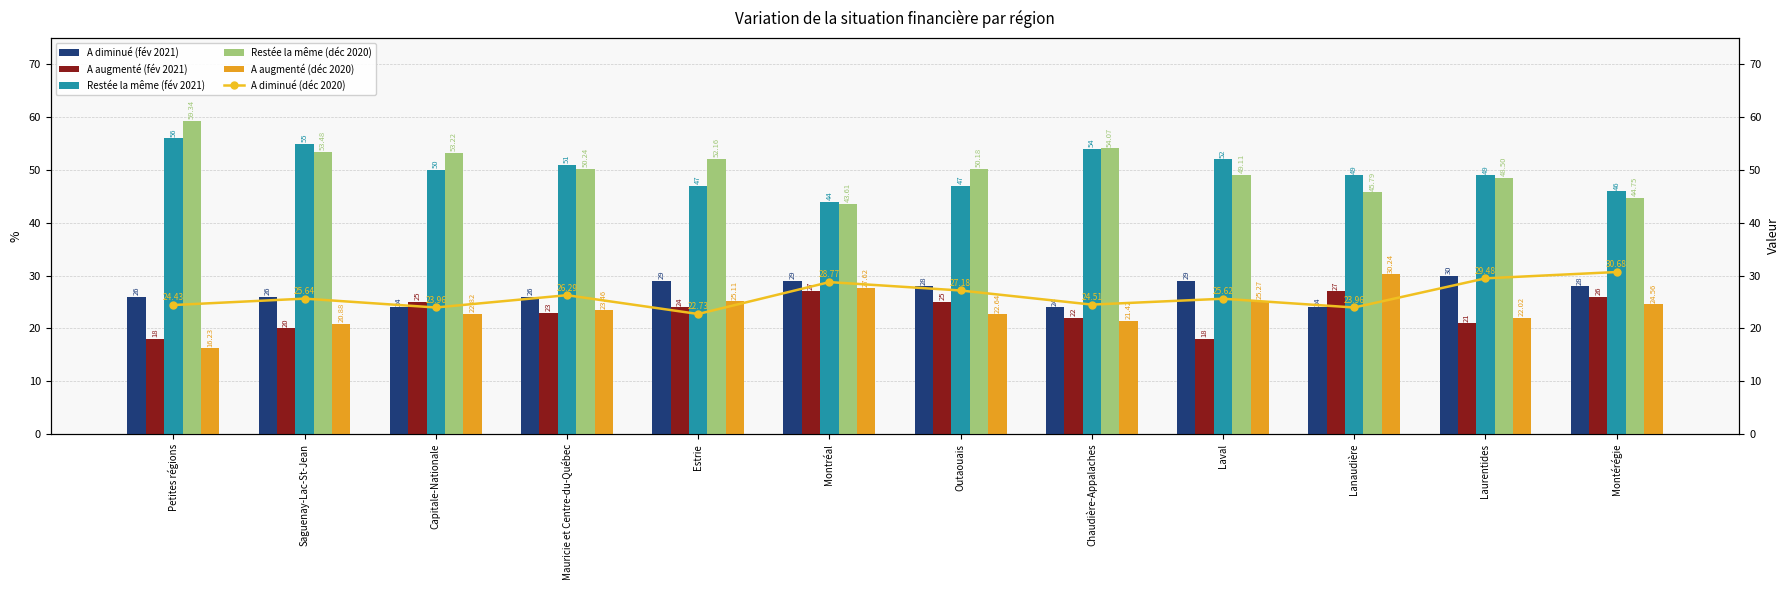

Is the value of A diminué (fév 2021) at Estrie greater than the value of A augmenté (fév 2021) at Montérégie?

Yes